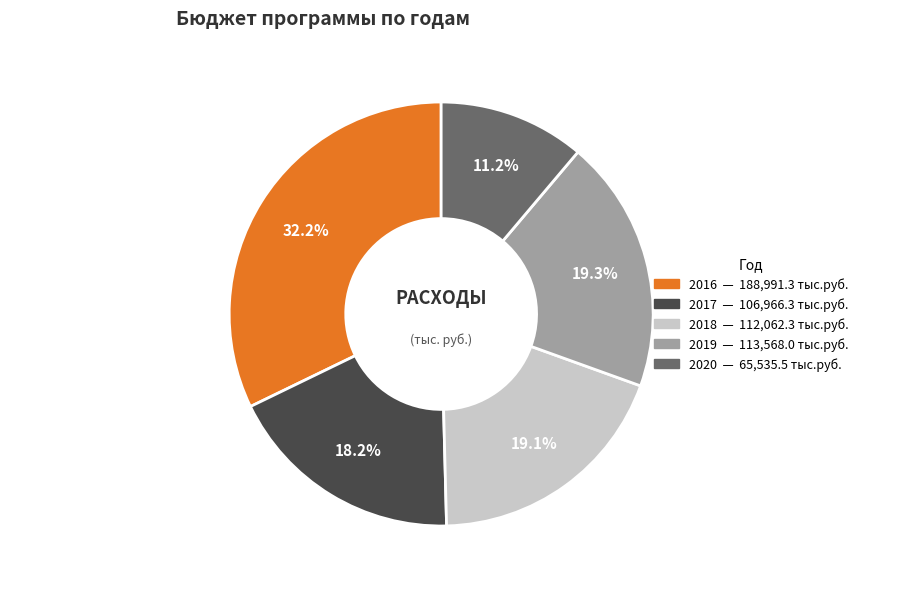

To the nearest percent, what is the combined percentage of 2019 and 2016?

52%